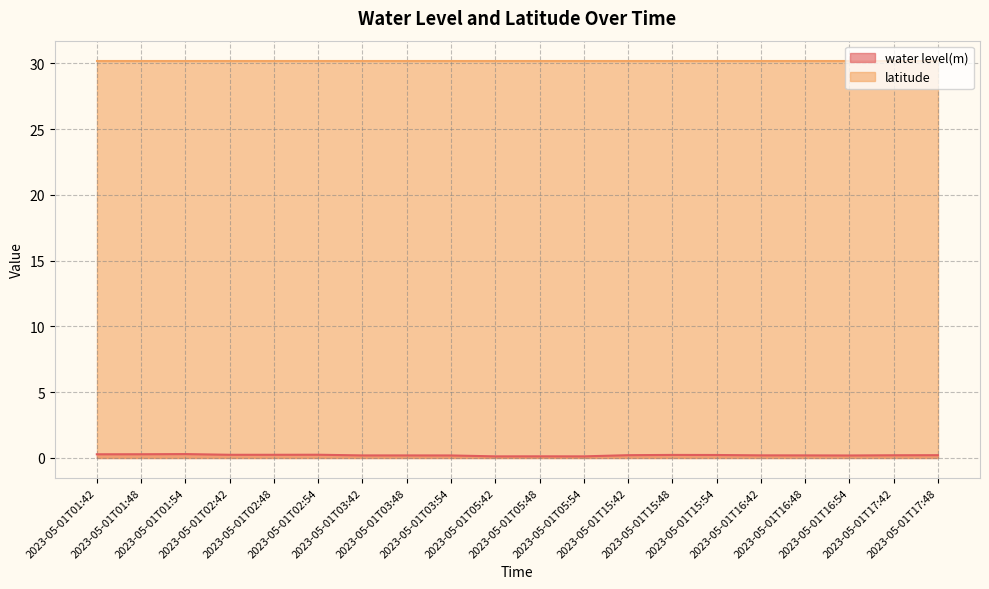

Reading left to right, what are all the values shown in this chart?

2023-05-01T01:42=0.3	2023-05-01T01:48=0.3	2023-05-01T01:54=0.3	2023-05-01T02:42=0.2	2023-05-01T02:48=0.2	2023-05-01T02:54=0.2	2023-05-01T03:42=0.2	2023-05-01T03:48=0.2	2023-05-01T03:54=0.2	2023-05-01T05:42=0.1	2023-05-01T05:48=0.1	2023-05-01T05:54=0.1	2023-05-01T15:42=0.2	2023-05-01T15:48=0.2	2023-05-01T15:54=0.2	2023-05-01T16:42=0.2	2023-05-01T16:48=0.2	2023-05-01T16:54=0.2	2023-05-01T17:42=0.2	2023-05-01T17:48=0.2